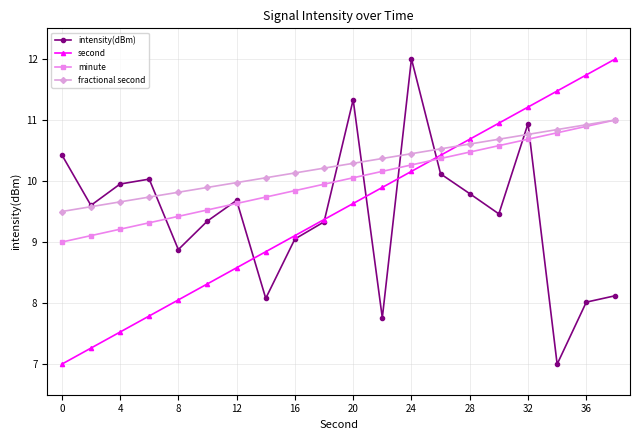

What is the lowest value of the minute series?

9.0